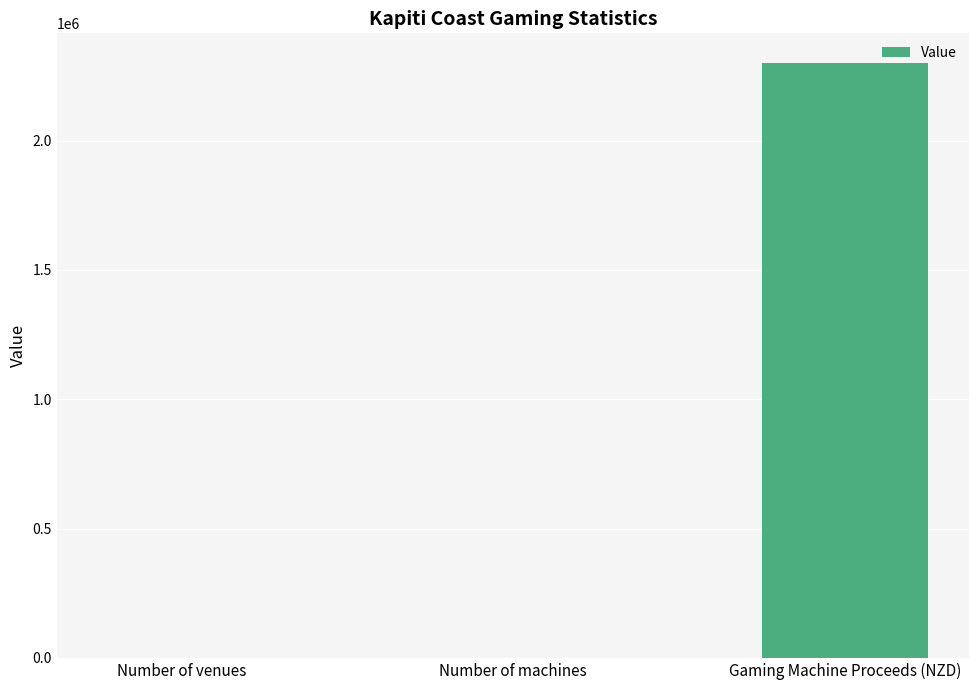

Between Number of venues and Gaming Machine Proceeds (NZD), which is larger?

Gaming Machine Proceeds (NZD)